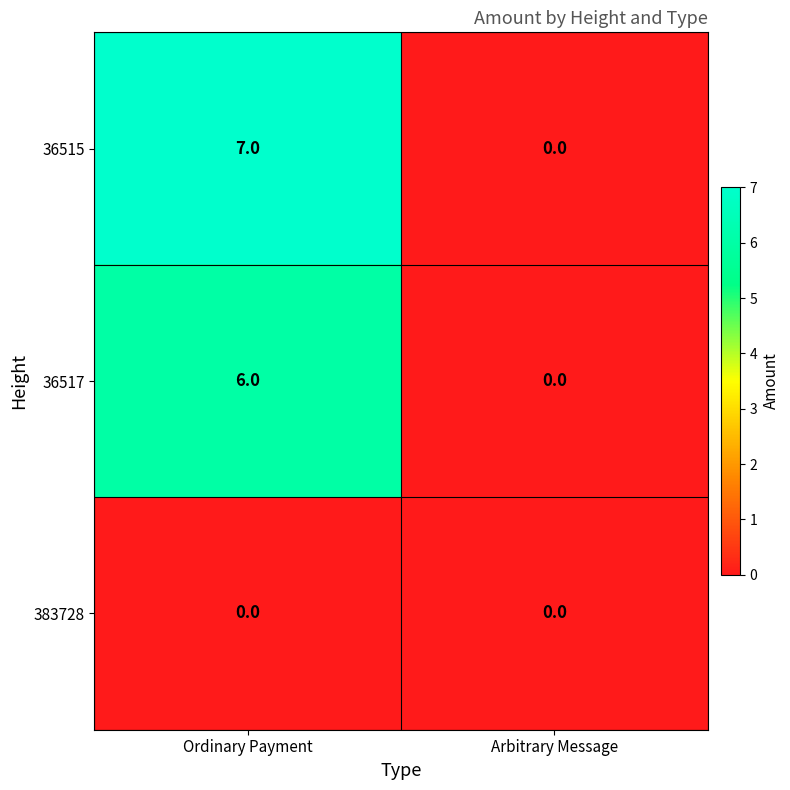

The value of 36515 at Ordinary Payment is 3. True or false?

False